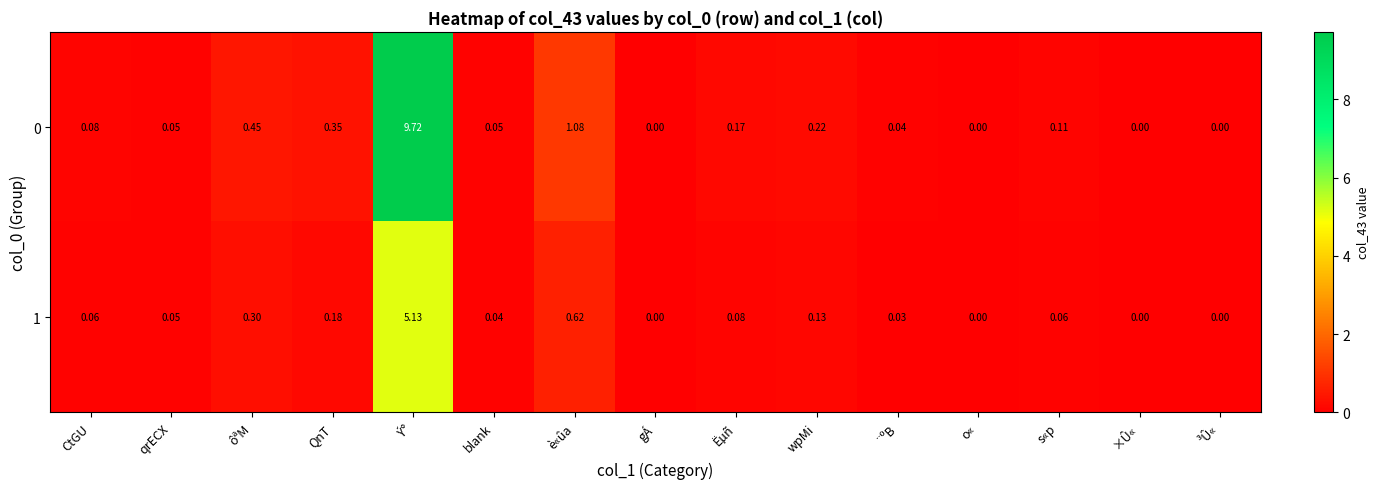

Which category has the highest value across all series?

Ý°